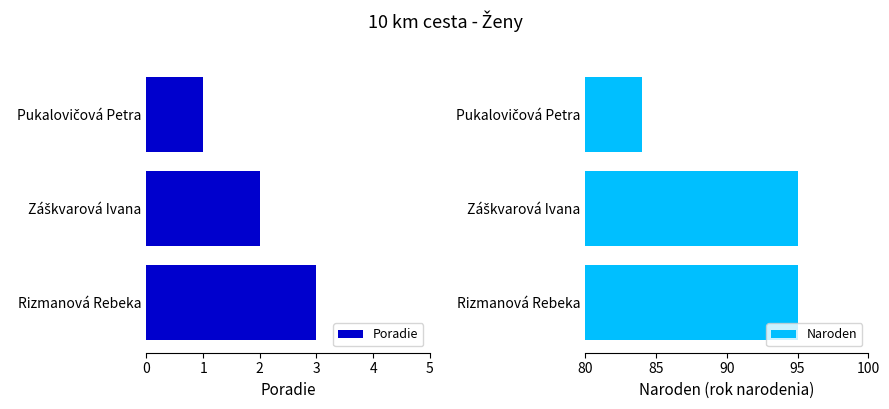

What is the difference between the Poradie values at 0 and 1?

1